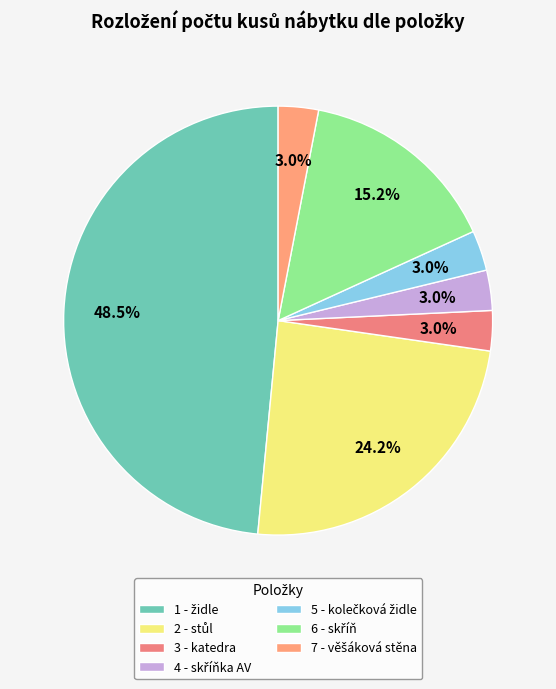

The 1 - židle slice represents 48% of the pie. True or false?

True